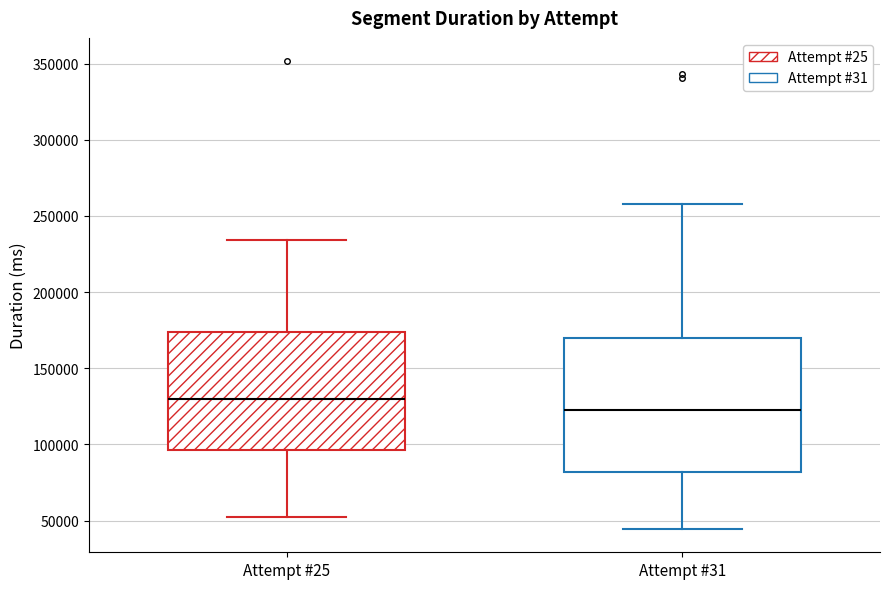

Which box is the tallest, from its lower edge to its upper edge?

Attempt #31